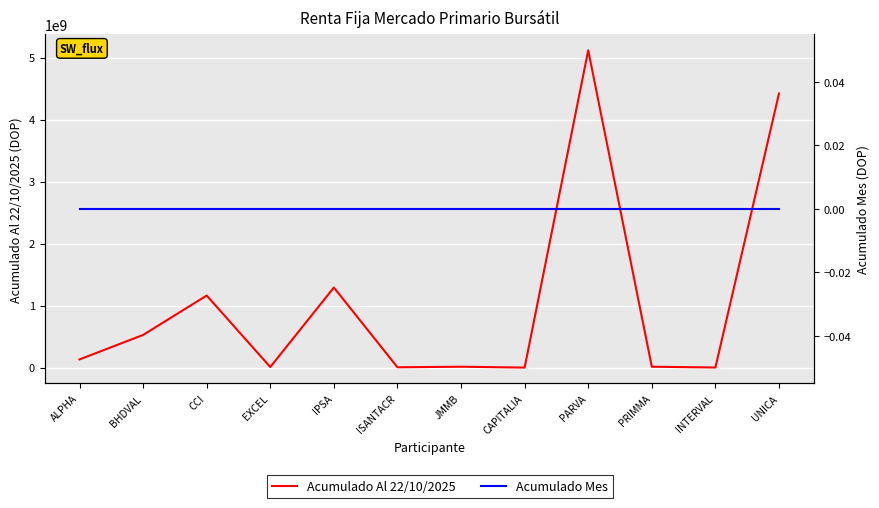

Rank the series by their maximum value, from lowest to highest.

Acumulado Mes, Acumulado Al 22/10/2025